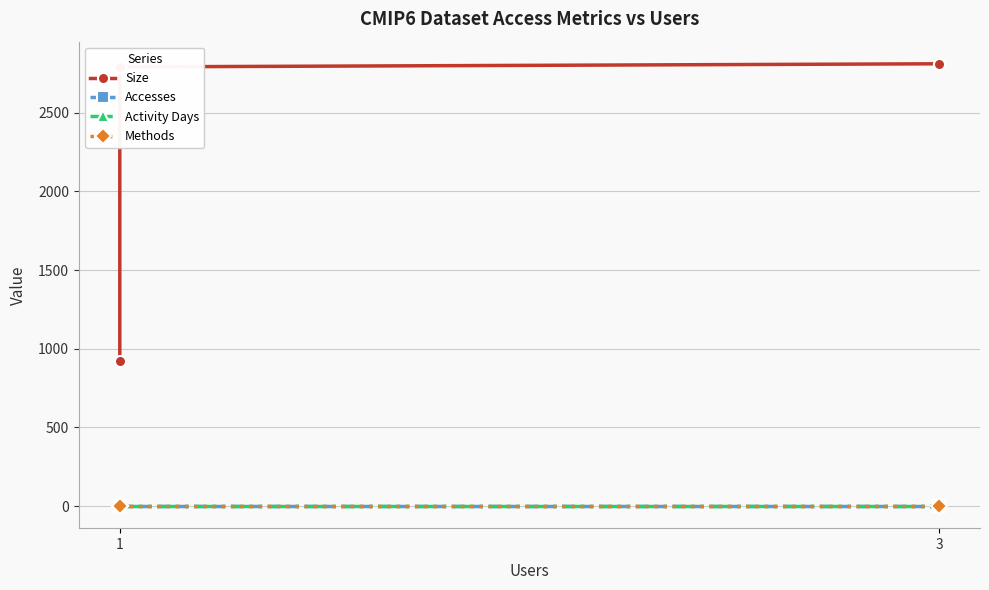

What is the value of the Activity Days point at the 3rd from the left?

3